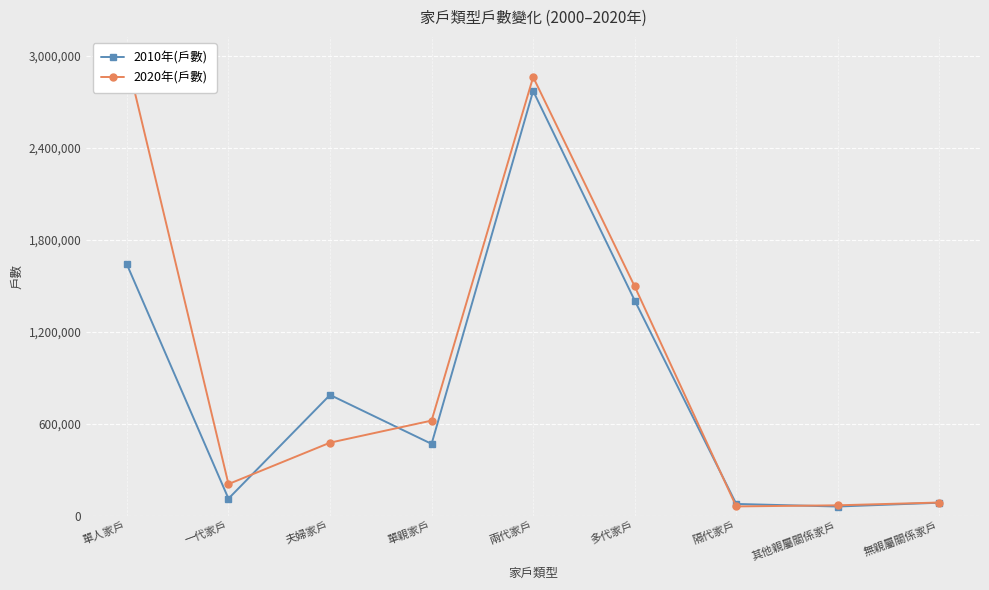

At how many categories does at least one series exceed 742768?

4